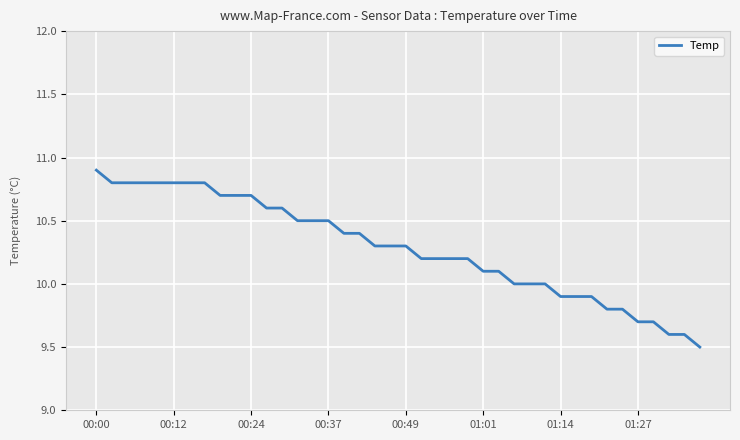

Reading left to right, list all the values displayed in this chart.

10.9	10.8	10.8	10.8	10.8	10.8	10.8	10.8	10.7	10.7	10.7	10.6	10.6	10.5	10.5	10.5	10.4	10.4	10.3	10.3	10.3	10.2	10.2	10.2	10.2	10.1	10.1	10.0	10.0	10.0	9.9	9.9	9.9	9.8	9.8	9.7	9.7	9.6	9.6	9.5